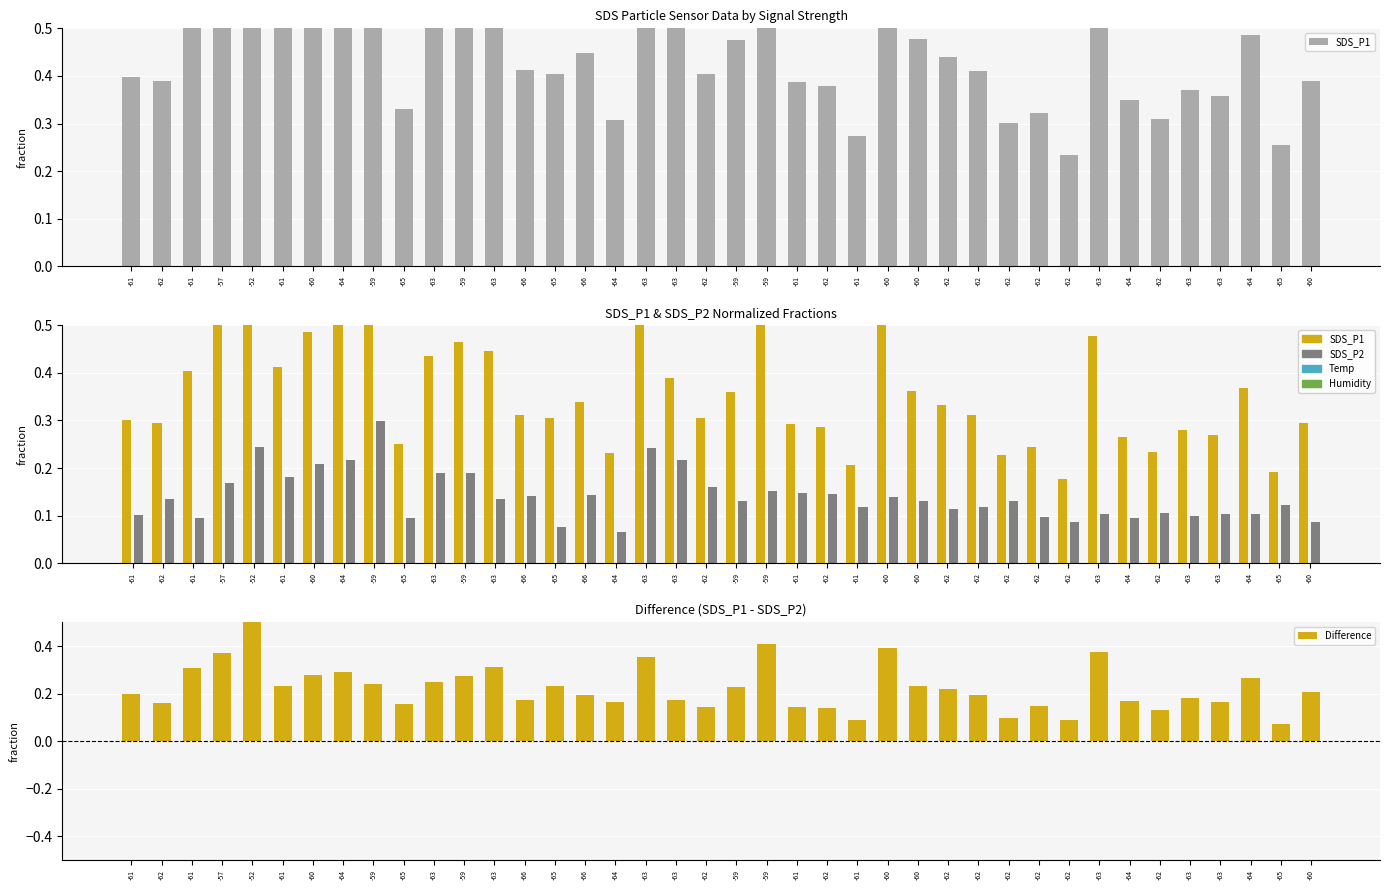

Reading left to right, extract all data points from this chart.

SDS_P1: 0.3	0.3	0.4	0.5	0.8	0.4	0.5	0.5	0.5	0.3	0.4	0.5	0.4	0.3	0.3	0.3	0.2	0.6	0.4	0.3	0.4	0.6	0.3	0.3	0.2	0.5	0.4	0.3	0.3	0.2	0.2	0.2	0.5	0.3	0.2	0.3	0.3	0.4	0.2	0.3
SDS_P2: 0.1	0.1	0.1	0.2	0.2	0.2	0.2	0.2	0.3	0.1	0.2	0.2	0.1	0.1	0.1	0.1	0.1	0.2	0.2	0.2	0.1	0.2	0.1	0.1	0.1	0.1	0.1	0.1	0.1	0.1	0.1	0.1	0.1	0.1	0.1	0.1	0.1	0.1	0.1	0.1
Difference: 0.2	0.2	0.3	0.4	0.5	0.2	0.3	0.3	0.2	0.2	0.2	0.3	0.3	0.2	0.2	0.2	0.2	0.4	0.2	0.1	0.2	0.4	0.1	0.1	0.1	0.4	0.2	0.2	0.2	0.1	0.1	0.1	0.4	0.2	0.1	0.2	0.2	0.3	0.1	0.2